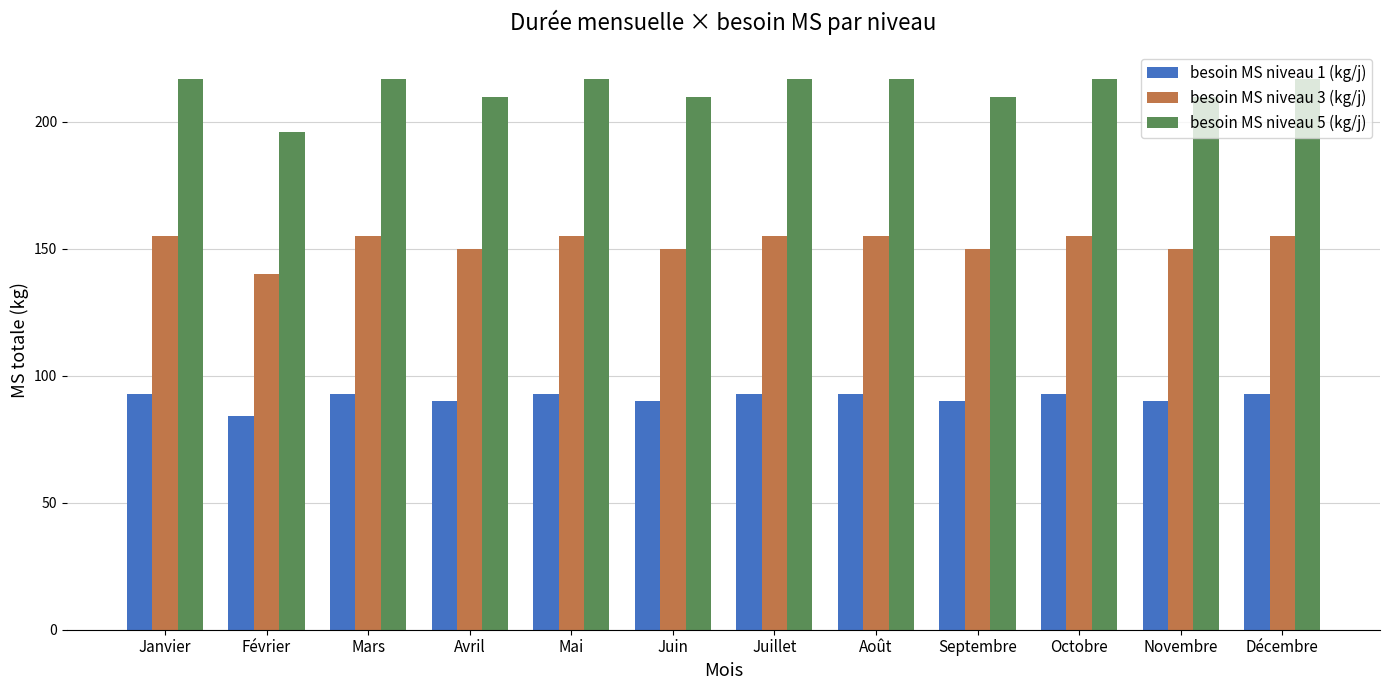

What is the highest value of the besoin MS niveau 3 (kg/j) series?

155